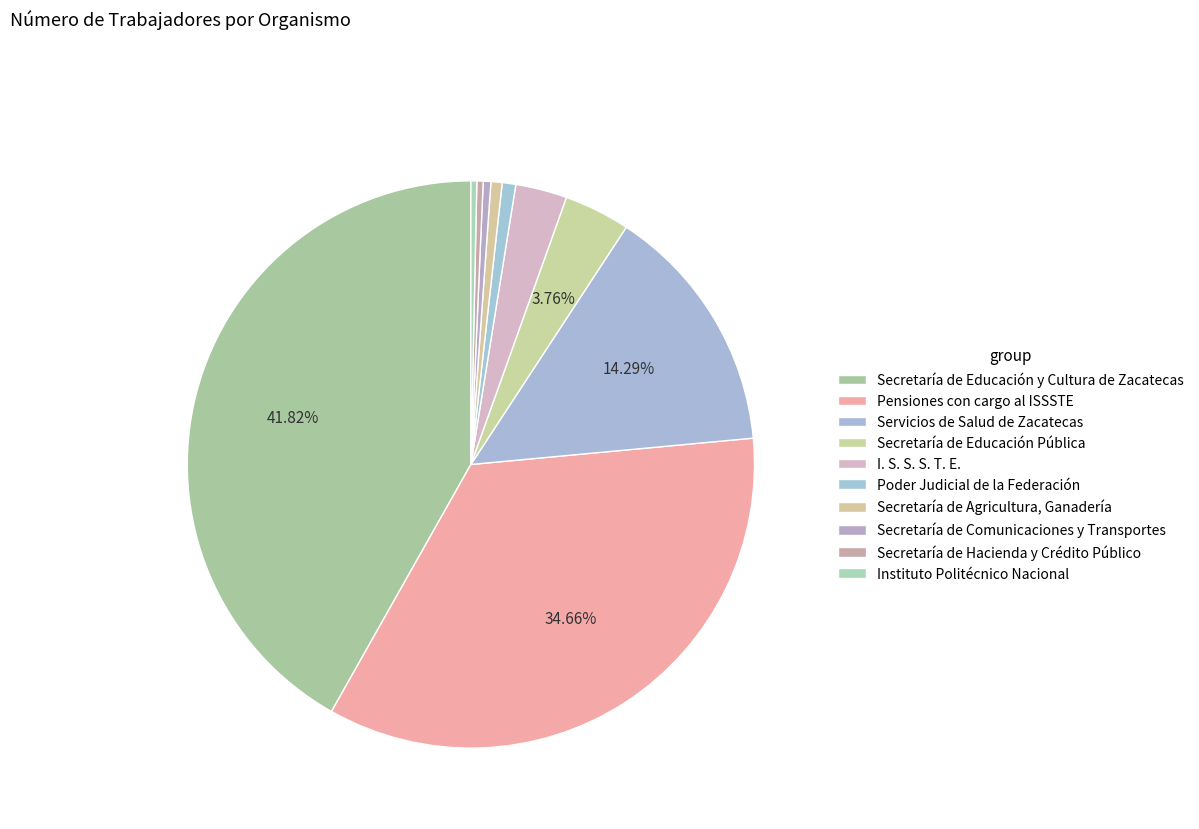

What is the change in value from Secretaría de Educación y Cultura de Zacatecas to Instituto Politécnico Nacional?

-19297